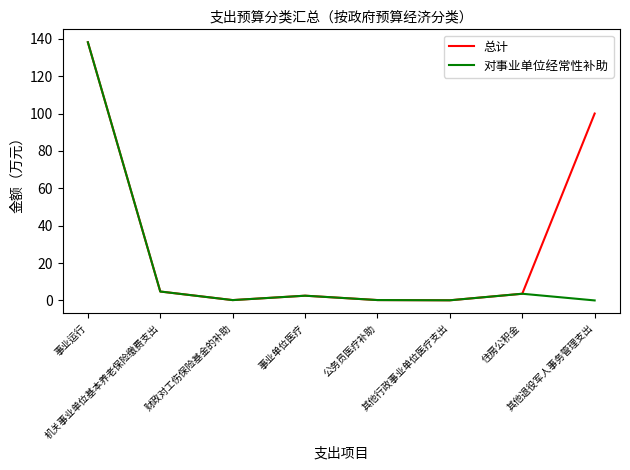

How many lines are shown in the chart?

2